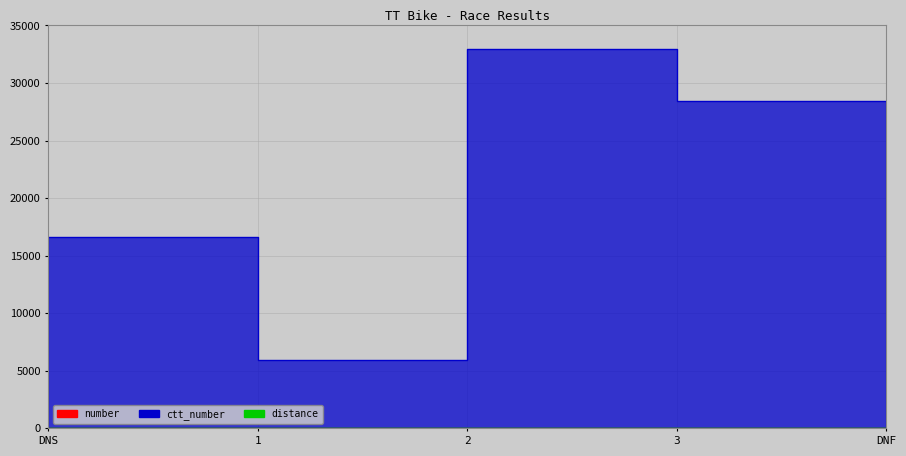

How many data points in ctt_number are above 16631?

2